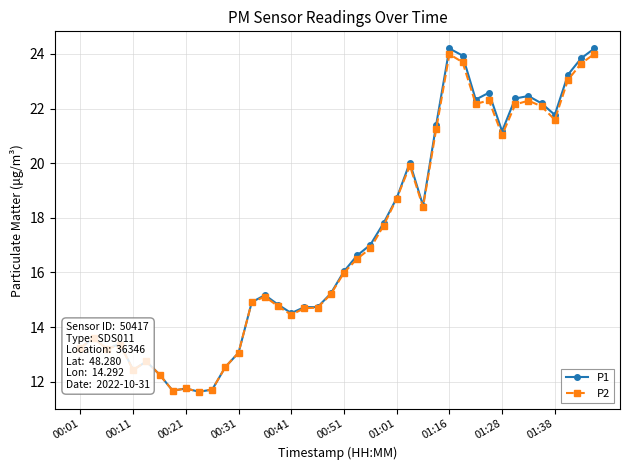

At how many categories does at least one series exceed 18?

16